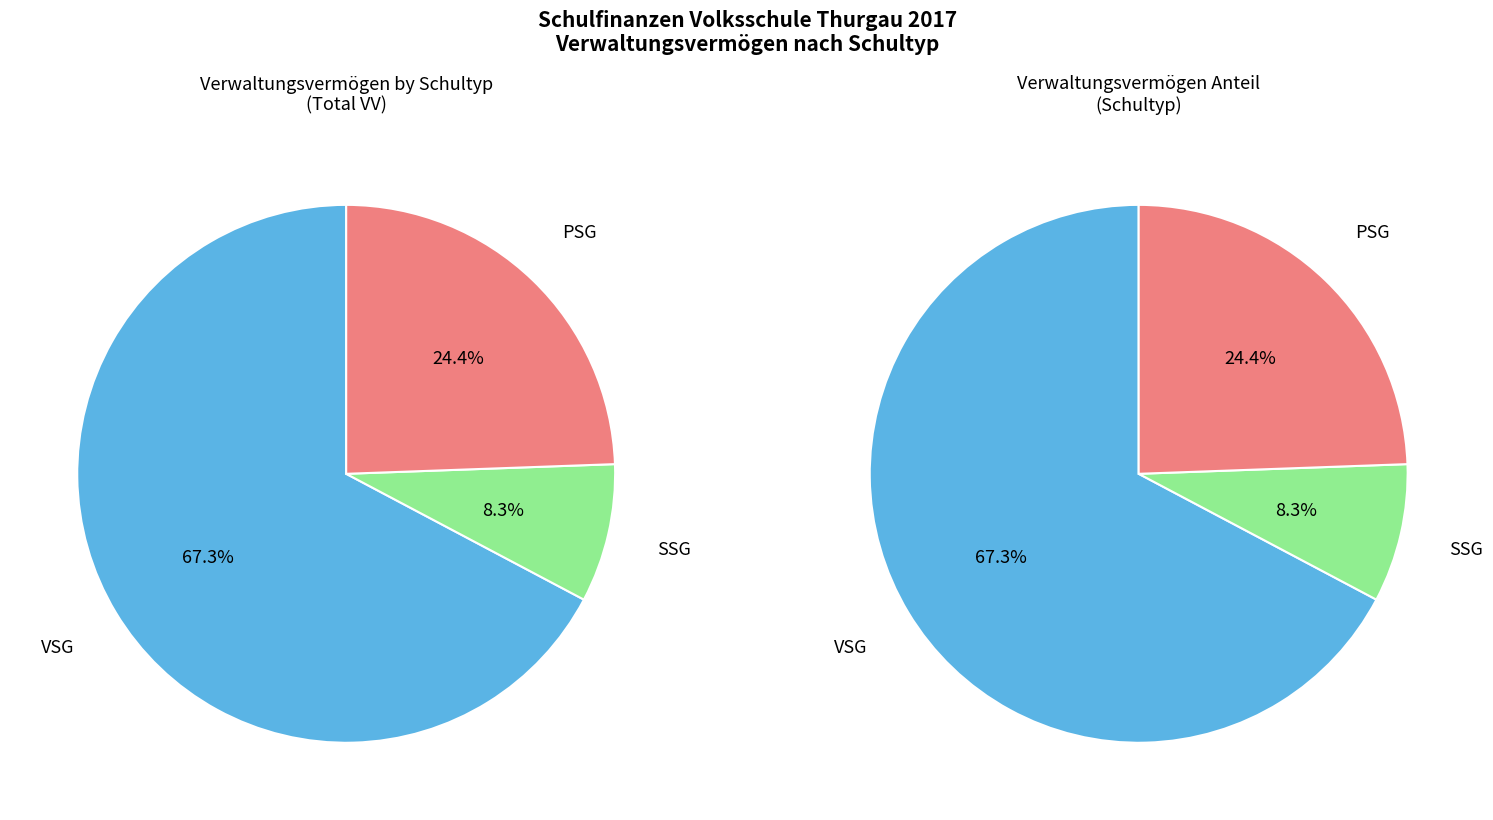

True or false: SSG accounts for 8% of the total.

True